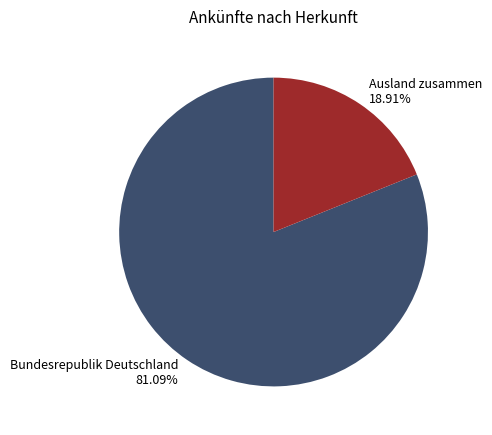

Between Ausland zusammen and Bundesrepublik Deutschland, which is larger?

Bundesrepublik Deutschland